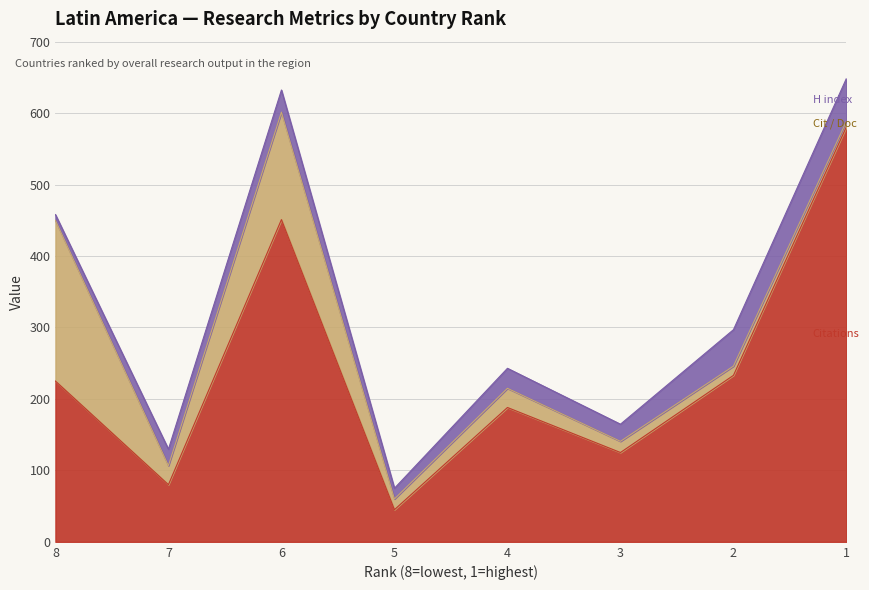

True or false: Citations and H index cross at least once.

False